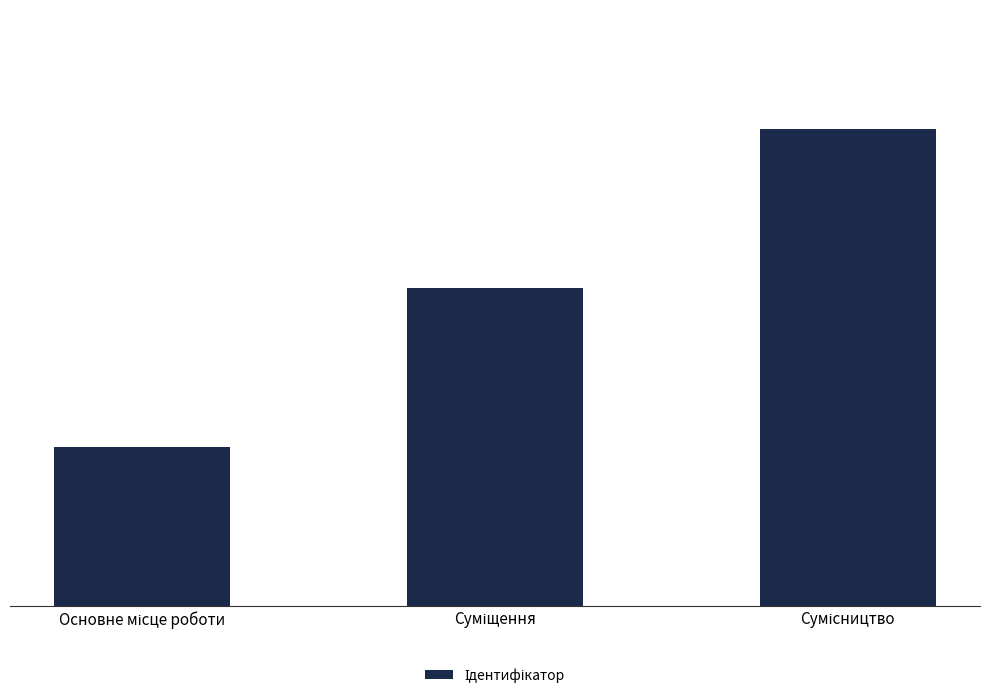

Reading left to right, list all the values displayed in this chart.

1	2	3